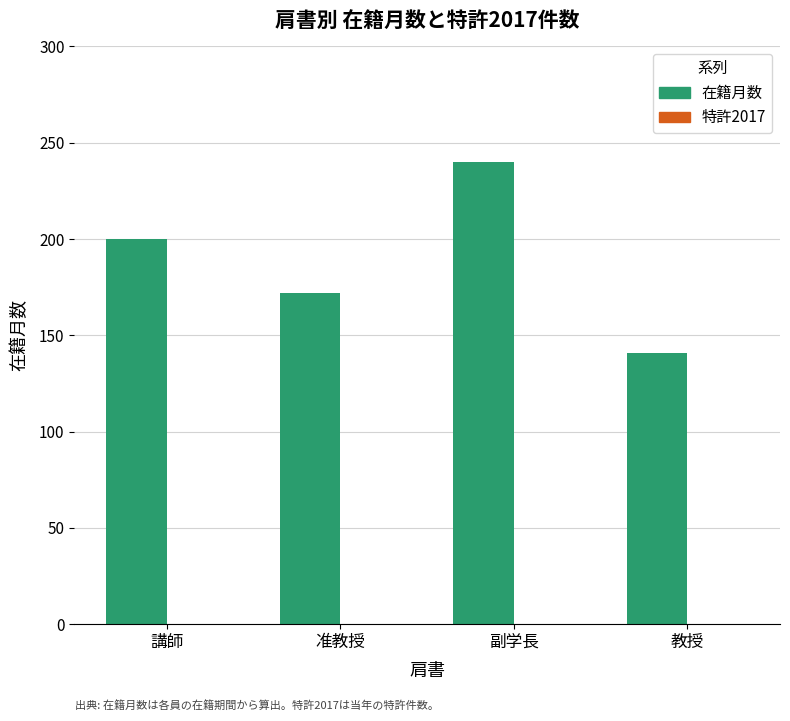

What value does the data have at 准教授, to the nearest 10?

170